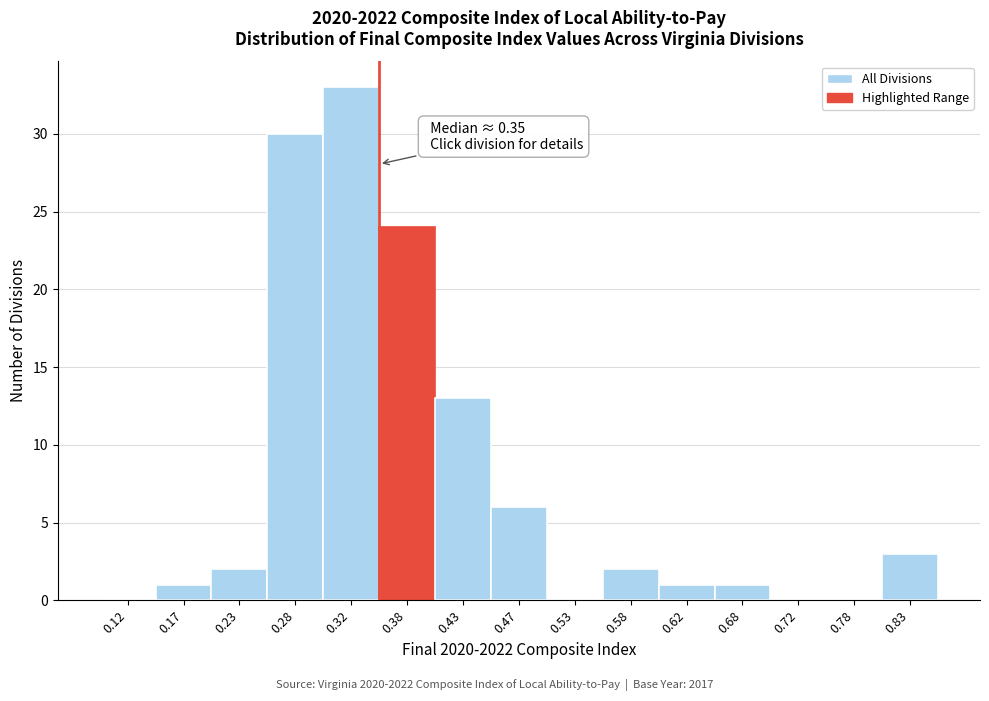

Which range on the x-axis has the tallest bar?

0.30 to 0.35